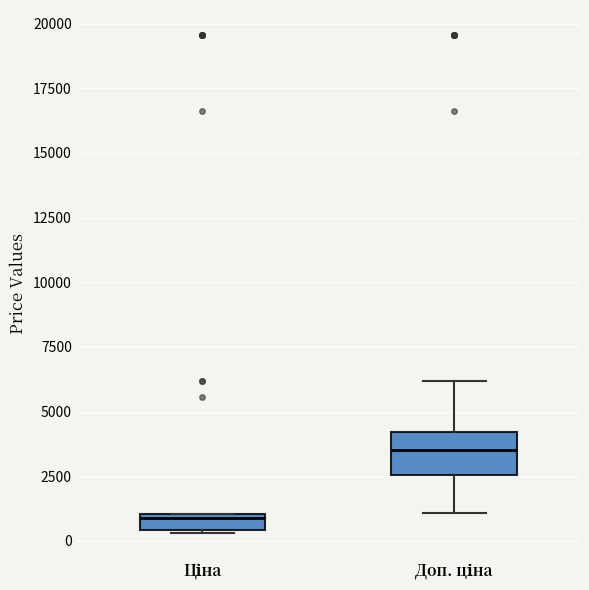

Which box is the tallest, from its lower edge to its upper edge?

Доп. ціна